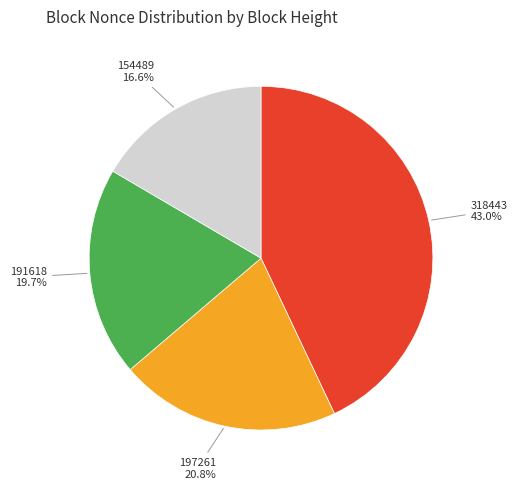

Count the number of slices in the pie.

4